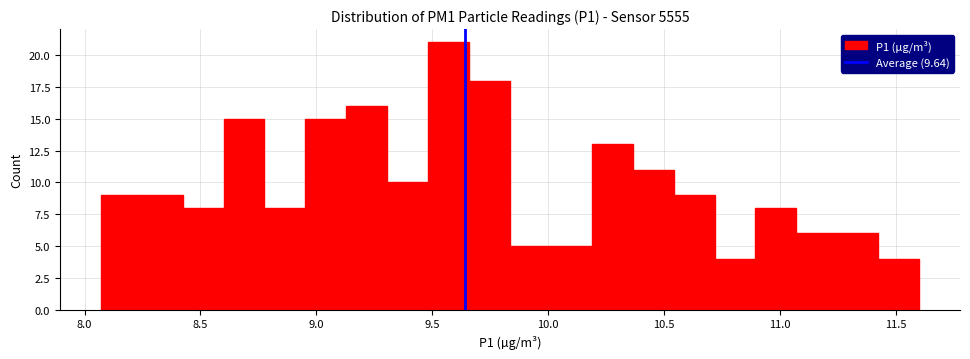

Around what value on the x-axis is the tallest bar? Give the approximate position of its centre, as read against the axis.

9.55